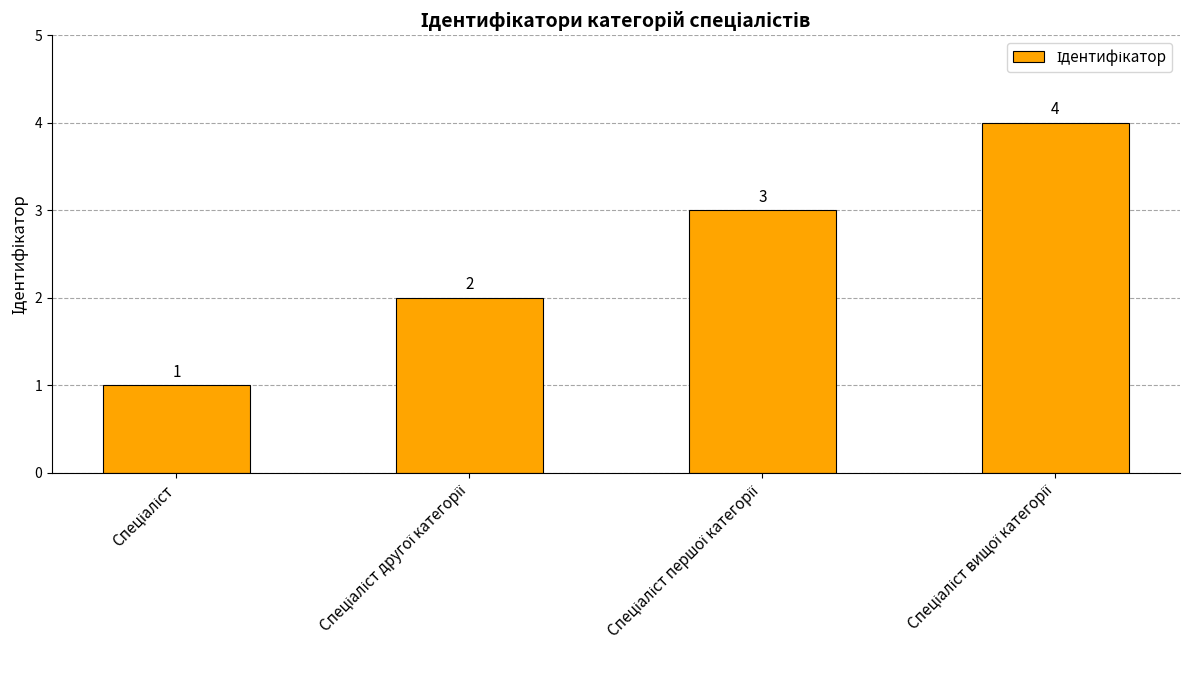

What is the value of the 1st bar from the left?

1